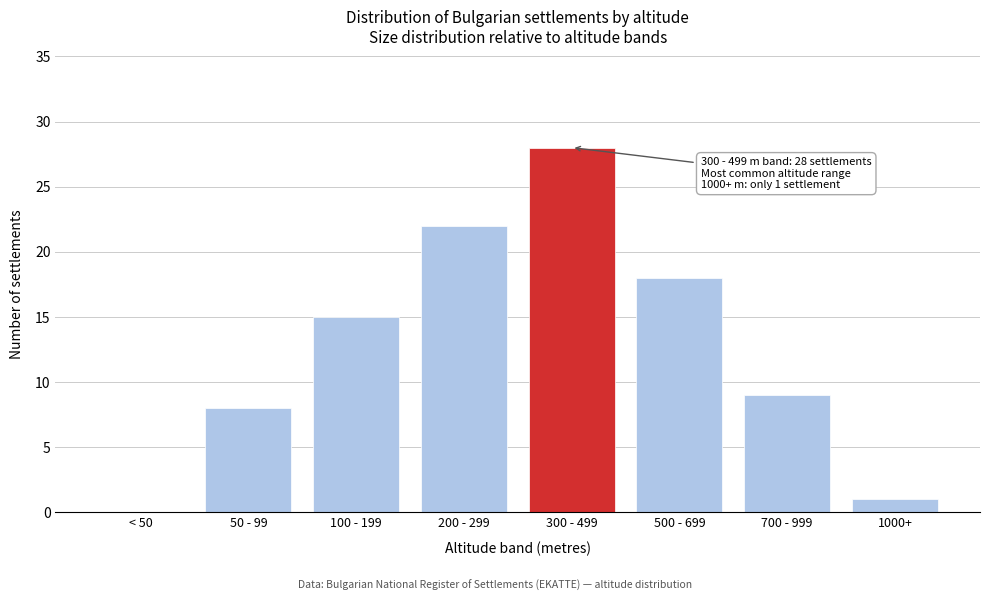

Reading right to left, what are all the values shown in this chart?

1000+=1	700 - 999=9	500 - 699=18	300 - 499=28	200 - 299=22	100 - 199=15	50 - 99=8	< 50=0